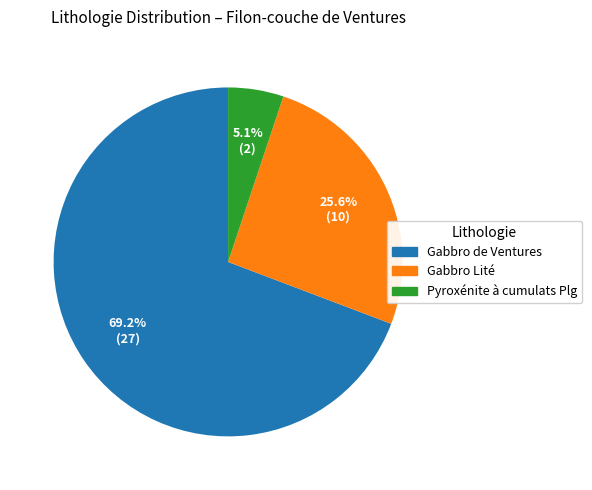

Which category has the biggest portion of the pie?

Gabbro de Ventures